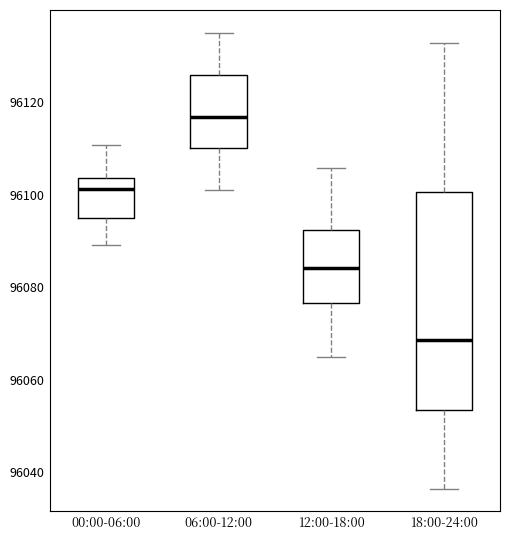

Which box has the lowest median line?

18:00-24:00